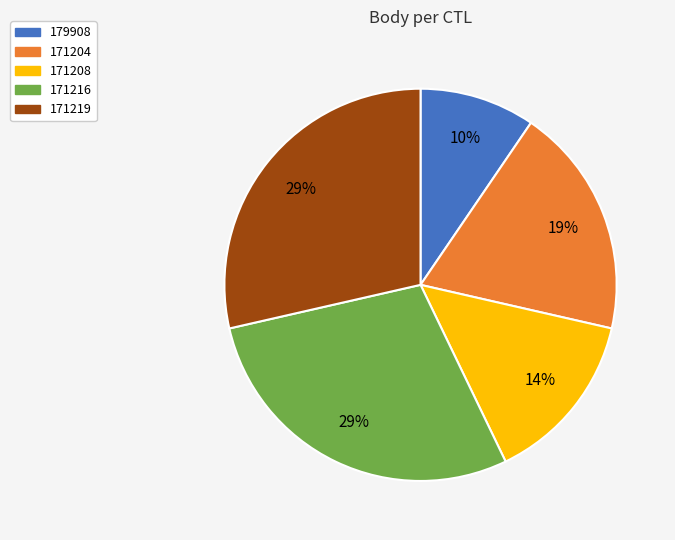

How many segments does this pie chart have?

5